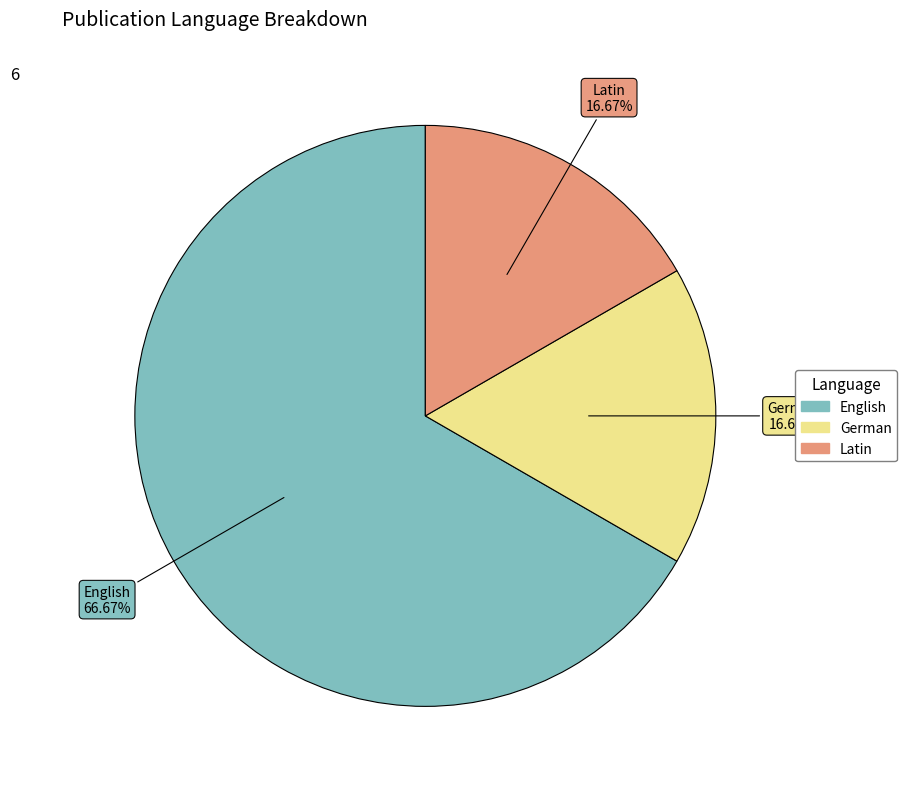

To the nearest percent, what is the difference between the largest and smallest slice percentages?

50%